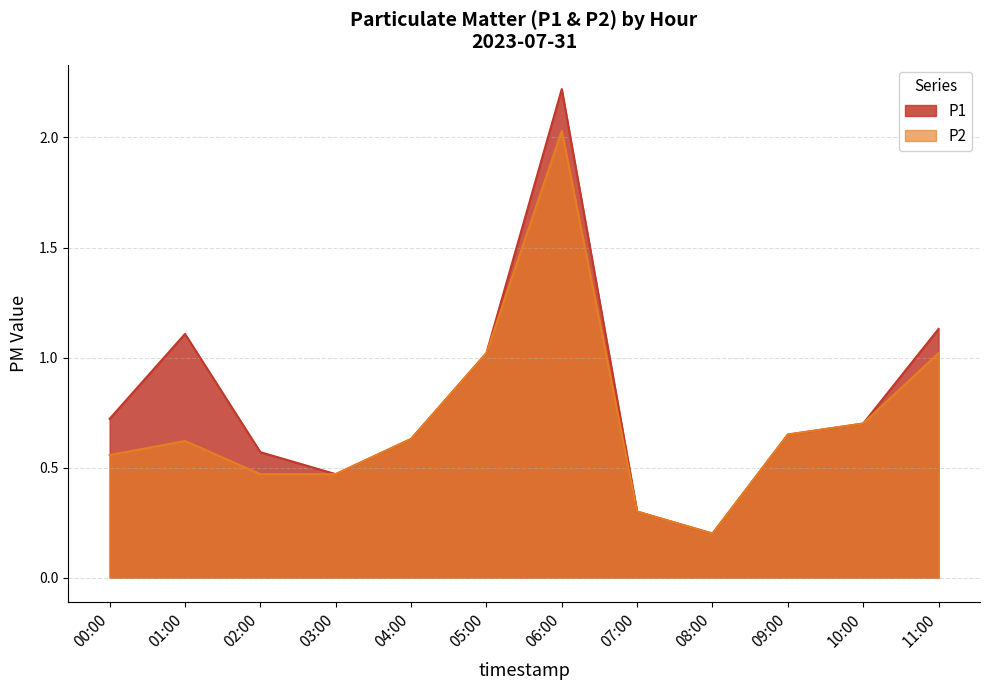

Is the value of P2 at 08:00 greater than the value of P1 at 01:00?

No